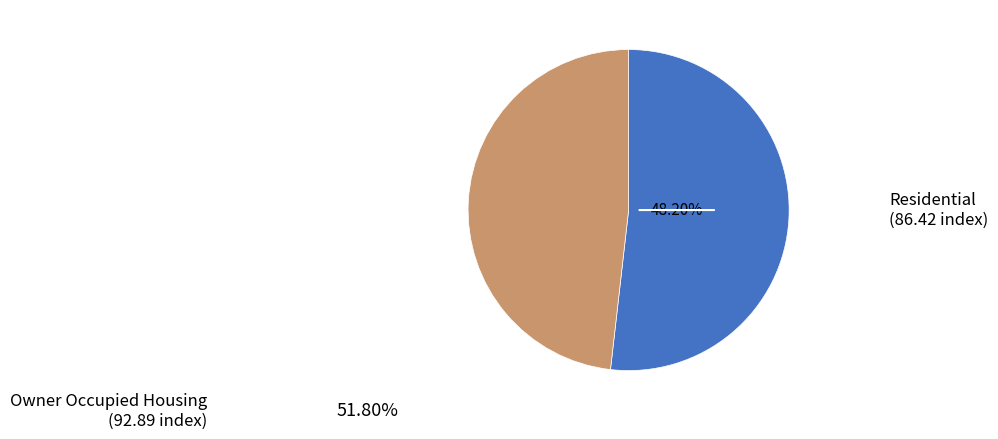

What is the ratio of the value at Owner Occupied Housing to the value at Residential?

1.1